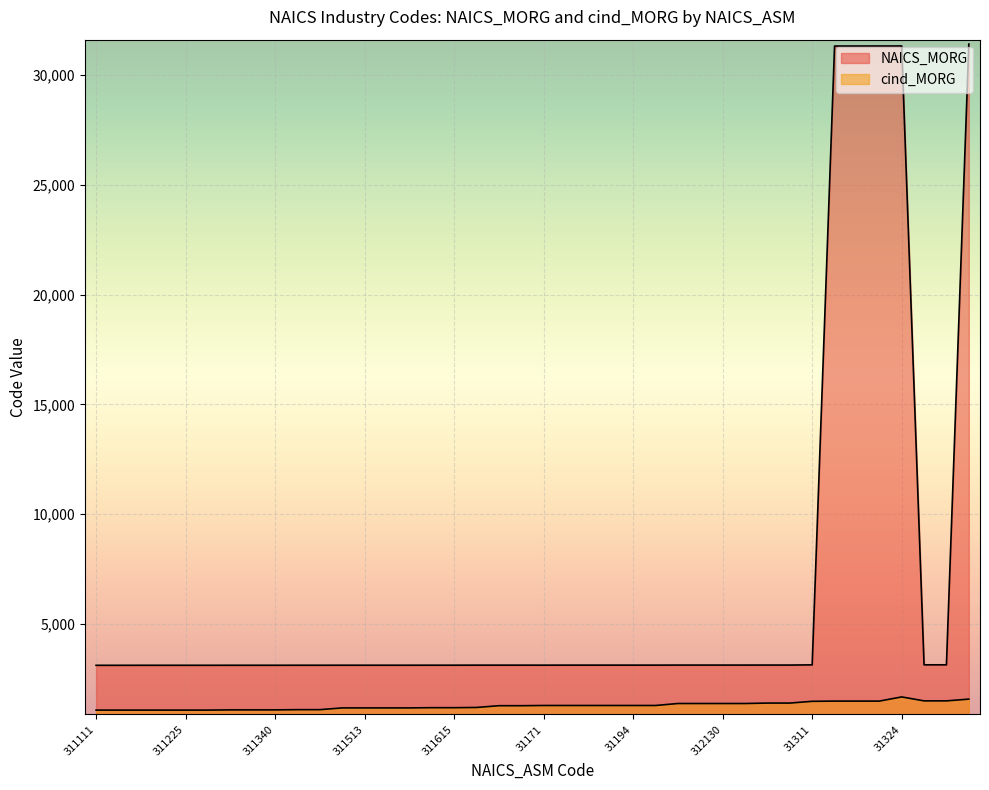

What is the label of the 34th point from the right?

311313